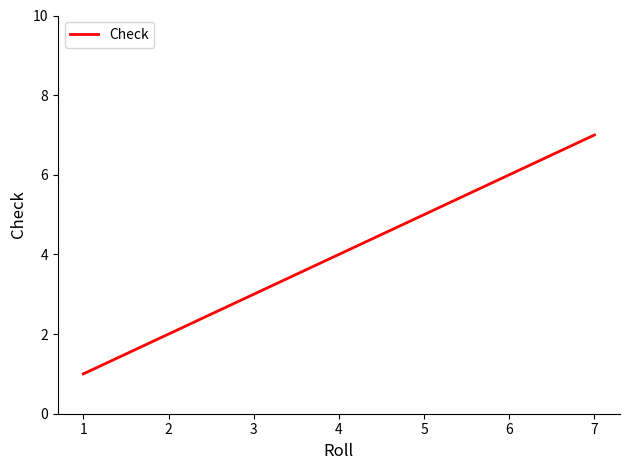

Reading left to right, transcribe all the data shown in this chart.

1	3	7